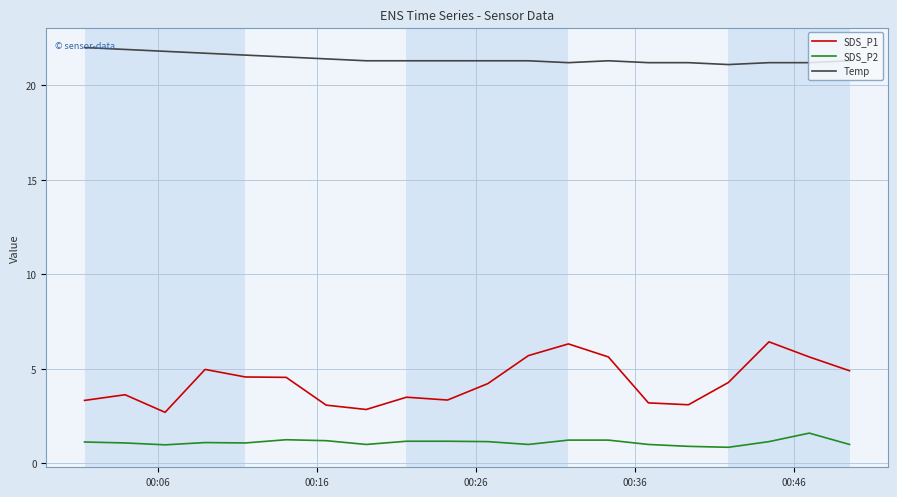

Which series has the largest total across all categories?

Temp